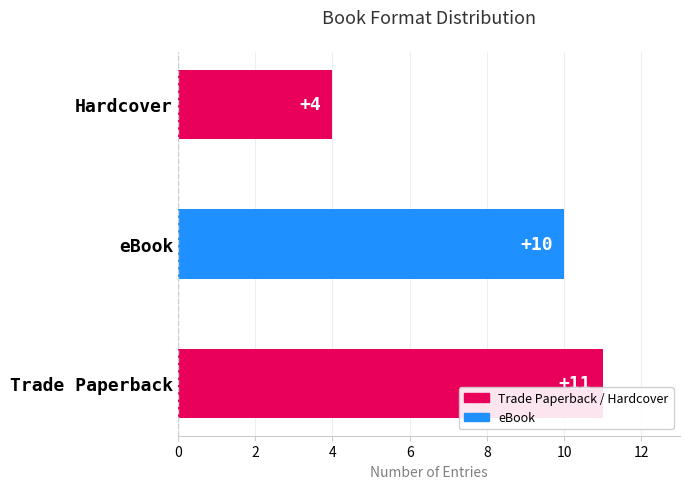

Between Hardcover and eBook, which is larger?

eBook